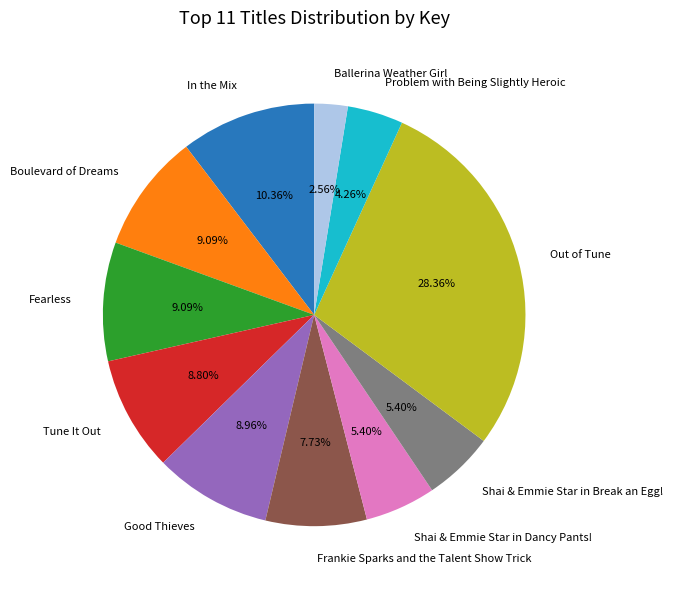

To the nearest percent, what is the combined percentage of Problem with Being Slightly Heroic and Shai & Emmie Star in Dancy Pants!?

10%